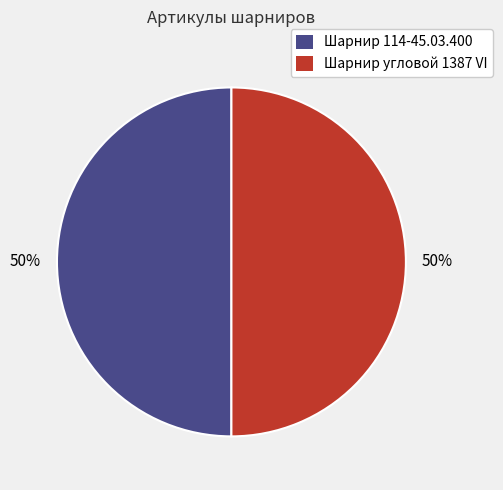

True or false: Шарнир 114-45.03.400 accounts for 35% of the total.

False